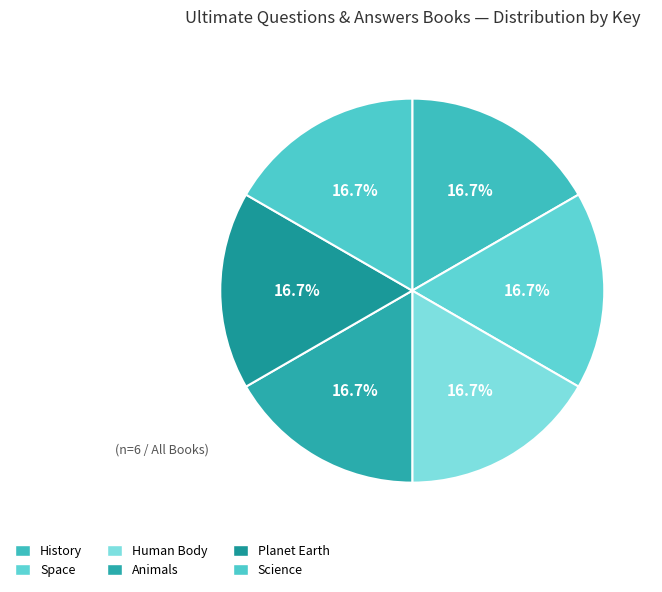

What percentage is the History slice, to the nearest percent?

17%